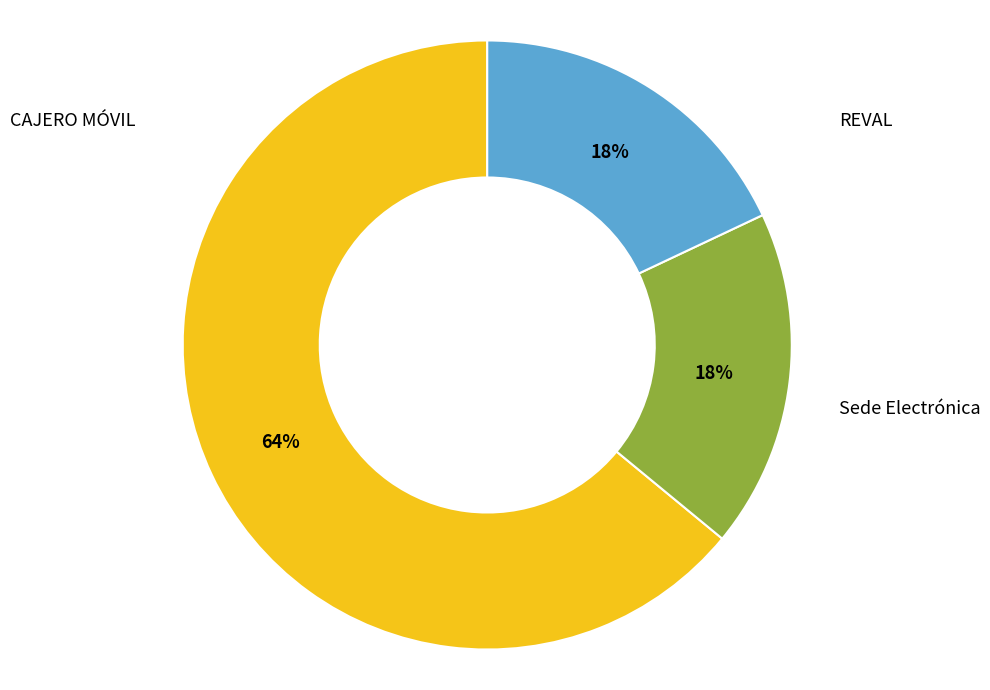

How much of the chart is everything except Sede Electrónica?

82.0%